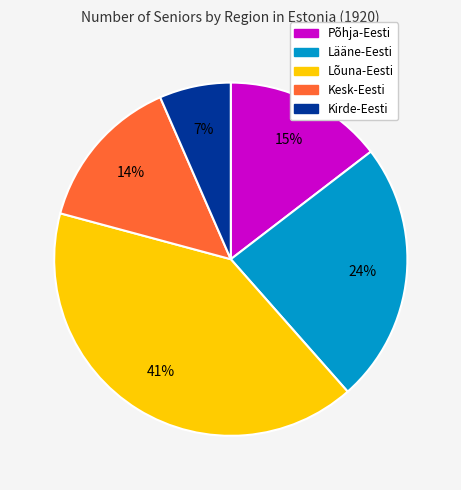

True or false: Lõuna-Eesti accounts for 56% of the total.

False